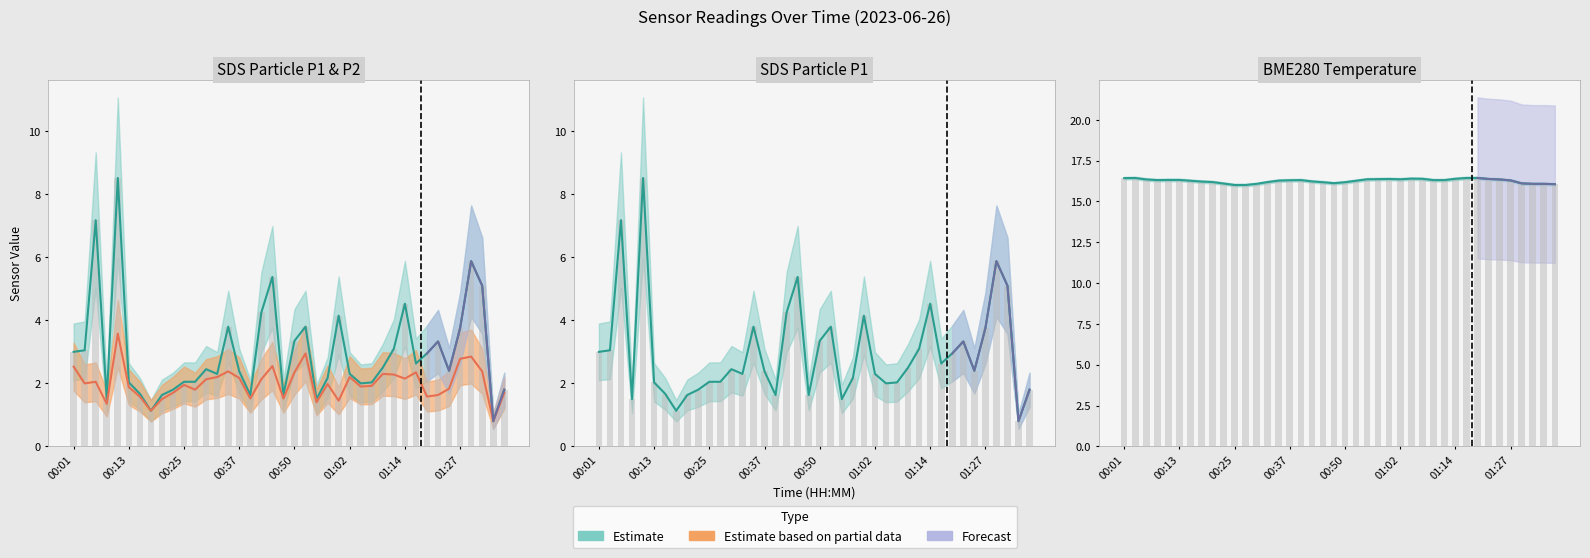

Reading left to right, what are all the values shown in this chart?

SDS_P1: 3.0	3.0	7.2	1.5	8.5	2.0	1.7	1.1	1.6	1.8	2.0	2.0	2.5	2.3	3.8	2.4	1.6	4.2	5.4	1.6	3.4	3.8	1.5	2.2	4.2	2.3	2.0	2.0	2.5	3.1	4.5	2.6	3.0	3.3	2.4	3.8	5.9	5.1	0.8	1.8
SDS_P2: 2.5	2.0	2.0	1.4	3.6	1.9	1.6	1.1	1.5	1.7	1.9	1.8	2.1	2.2	2.4	2.2	1.5	2.1	2.5	1.5	2.4	3.0	1.4	2.0	1.4	2.2	1.9	1.9	2.3	2.3	2.1	2.4	1.6	1.6	1.8	2.8	2.9	2.4	0.8	1.7
BME280_temperature: 16.4	16.4	16.4	16.3	16.3	16.3	16.3	16.2	16.2	16.1	16.0	16.0	16.1	16.2	16.3	16.3	16.3	16.2	16.2	16.1	16.2	16.3	16.4	16.4	16.4	16.4	16.4	16.4	16.3	16.3	16.4	16.4	16.4	16.4	16.4	16.3	16.1	16.1	16.1	16.1